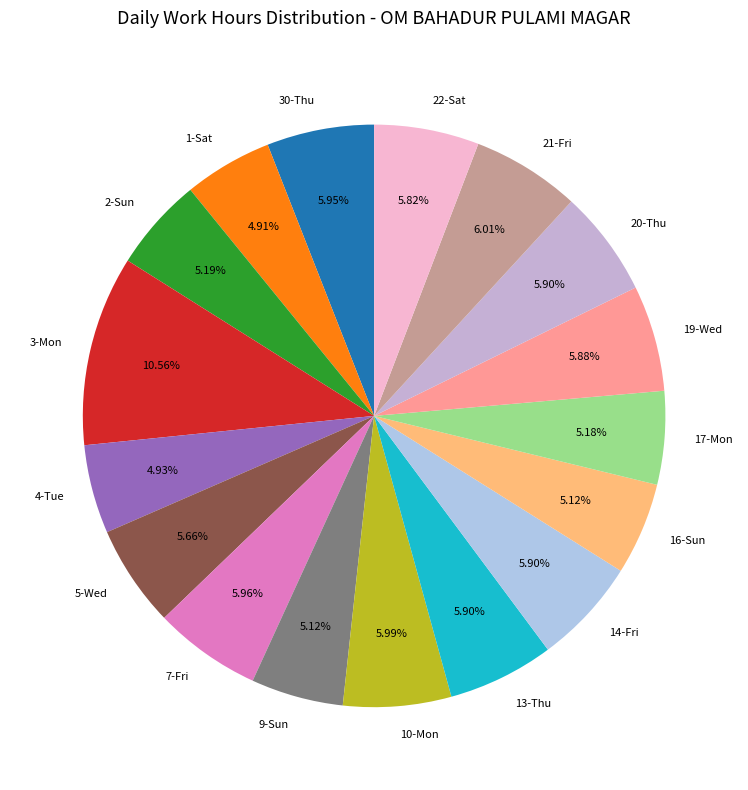

To the nearest percent, what portion does 21-Fri represent?

6%